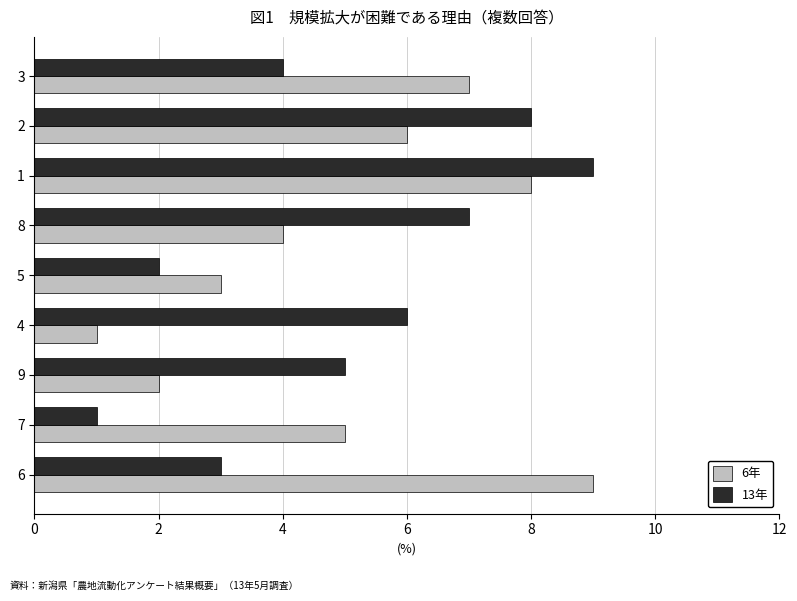

What is the maximum value shown in the chart?

9